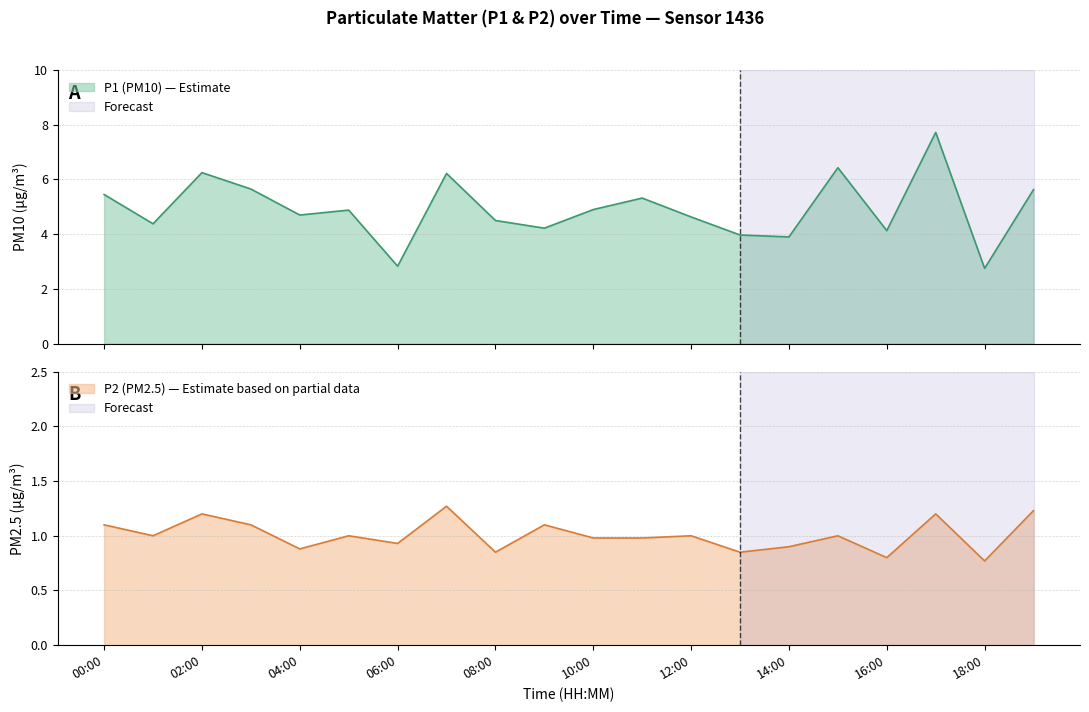

True or false: P2 and P1 cross at least once.

False